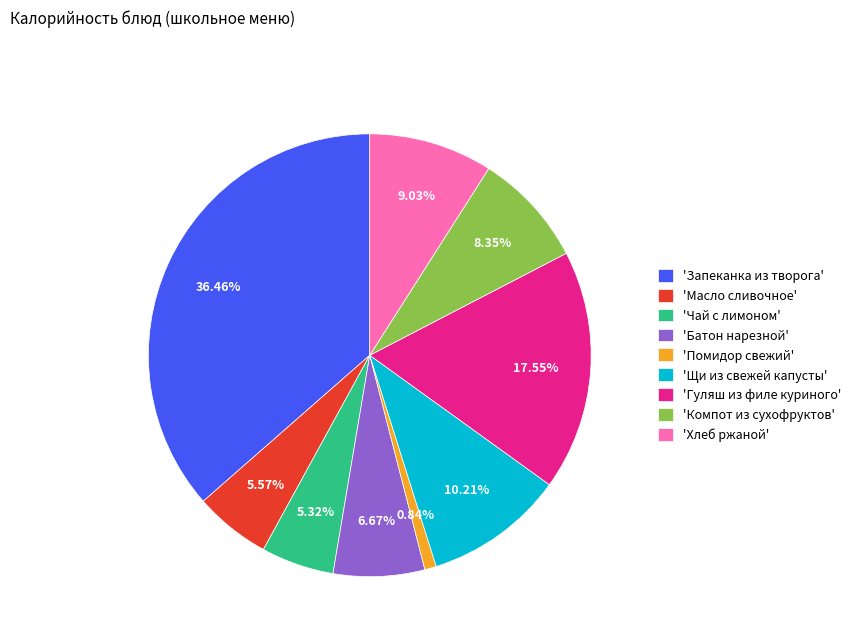

To the nearest percent, what is the average slice percentage?

11%